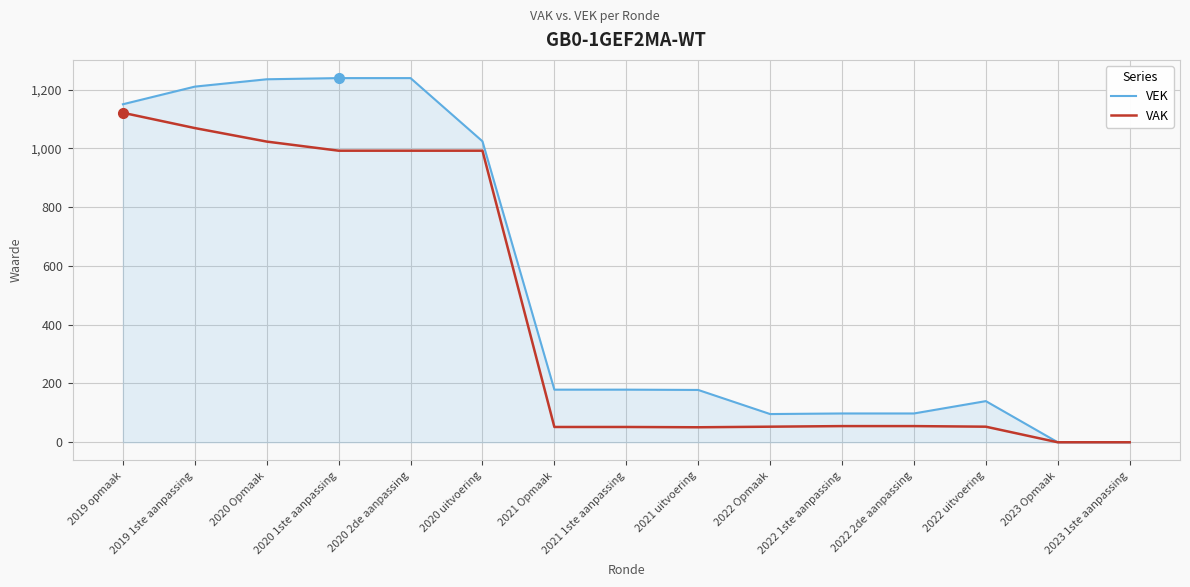

At which label does VEK first exceed 179?

2019 opmaak